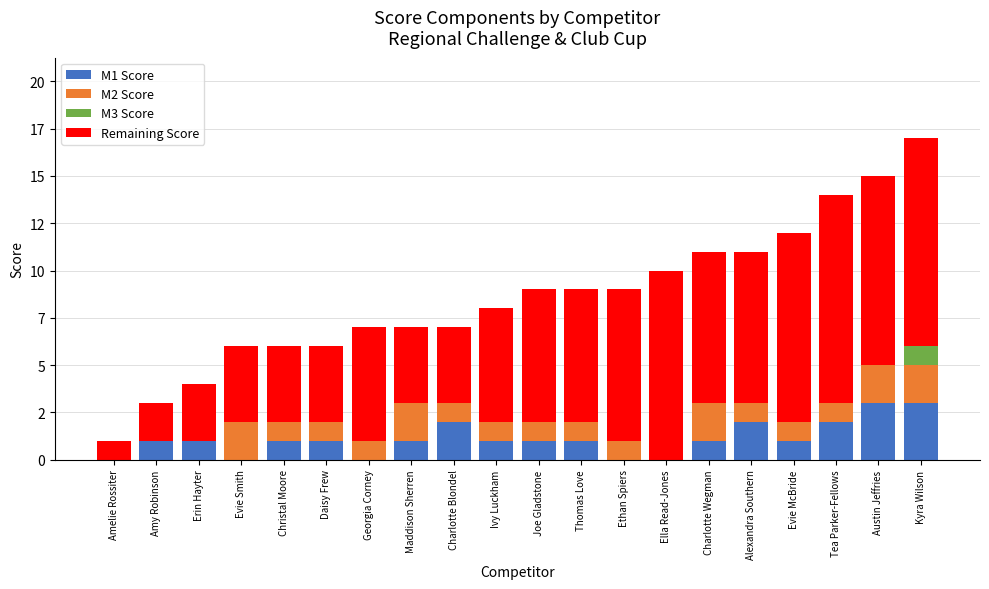

What are all the series names shown in the legend?

M1 Score, M2 Score, M3 Score, Remaining Score